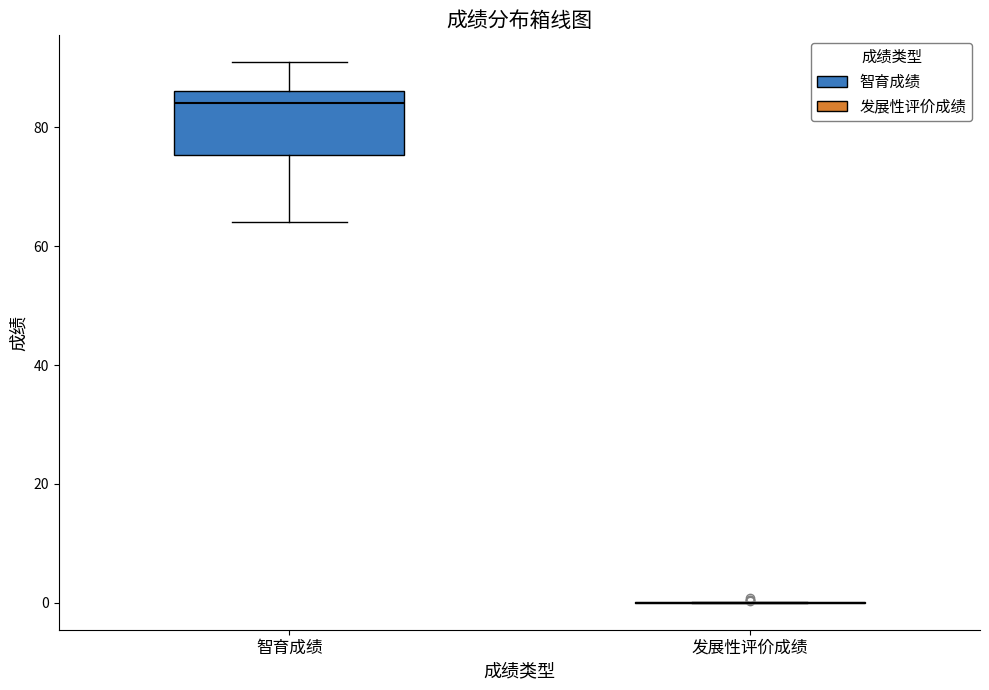

Reading left to right, transcribe this box plot: for each box, give where its median line is, the range the box spans, and where its two whiskers end, as read against the y-axis. The values are not printed on the chart, so give them approximately, as read against the axis.

智育成绩: median 84, box 76 to 86, whiskers 64 to 90
发展性评价成绩: box collapsed to a line at 0, whiskers 0 to 0